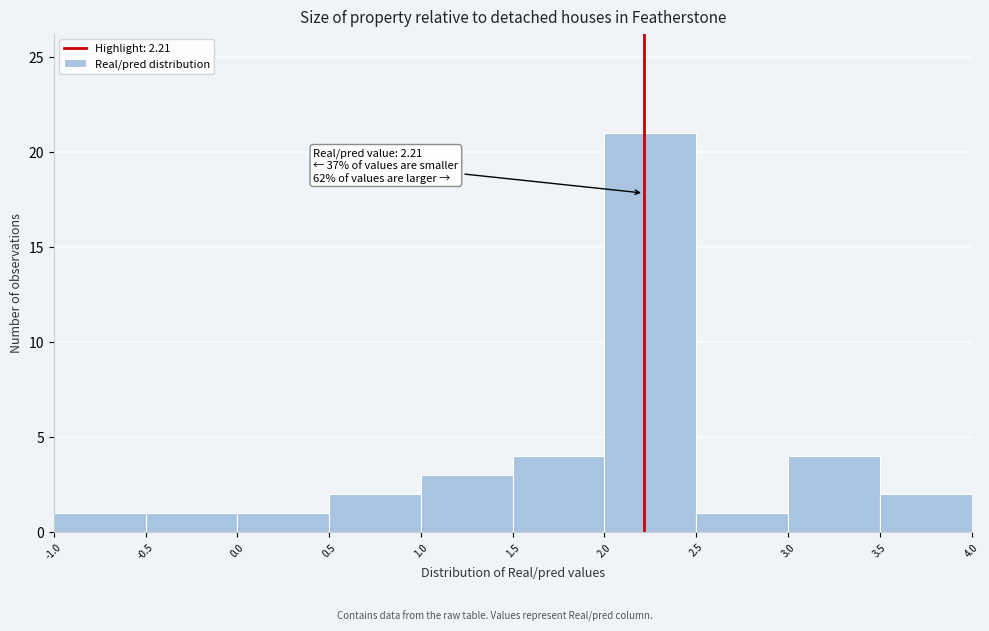

Which range on the x-axis has the tallest bar?

2.0 to 2.5